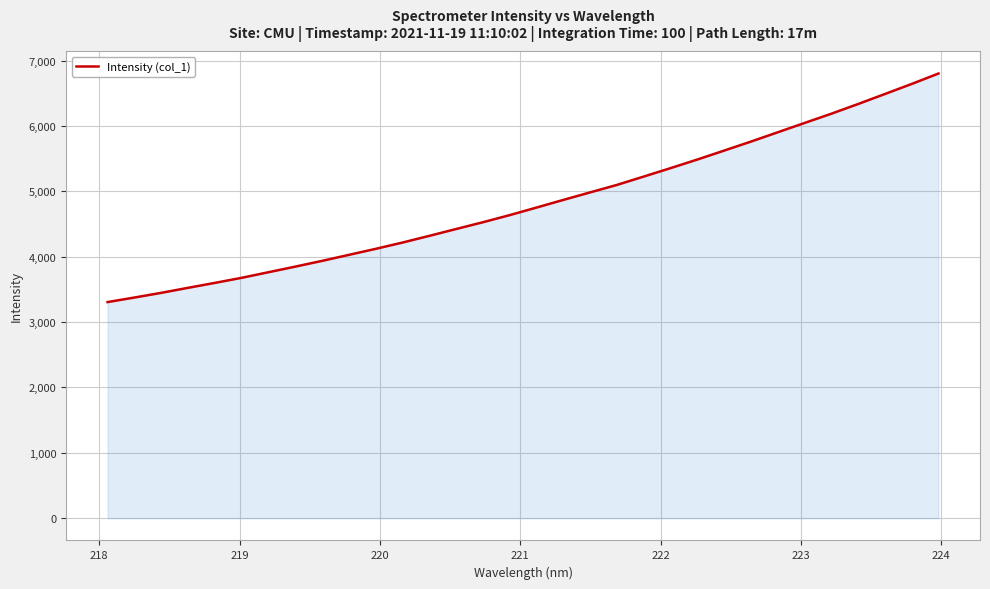

What is the minimum value shown in the chart?

3306.2